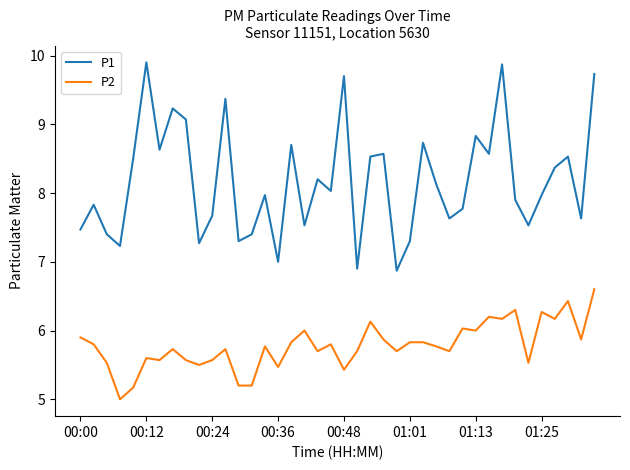

Which series has the widest spread of values?

P1